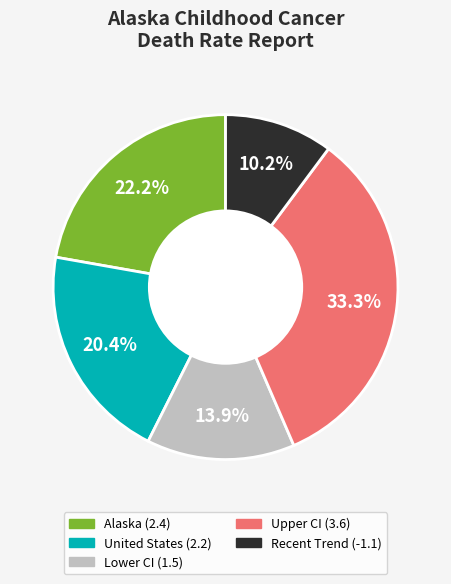

Is there a majority slice in this chart?

No